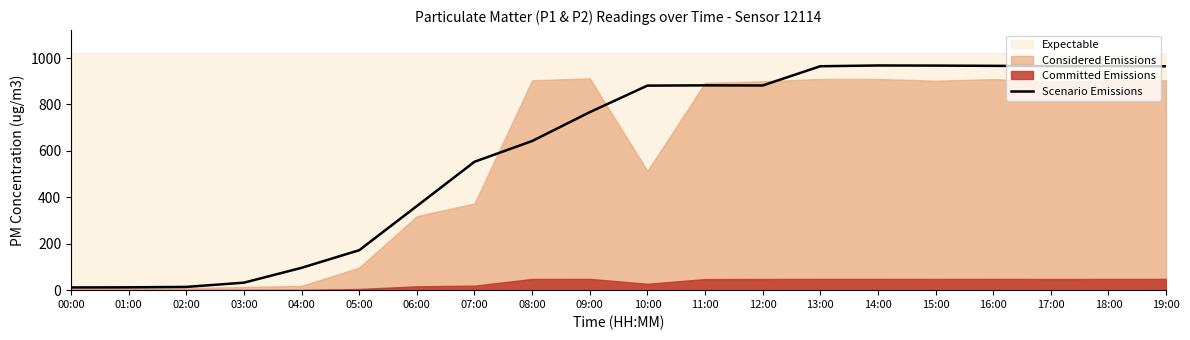

How many interior local valleys (lower than both neighbors) does the data have?

2